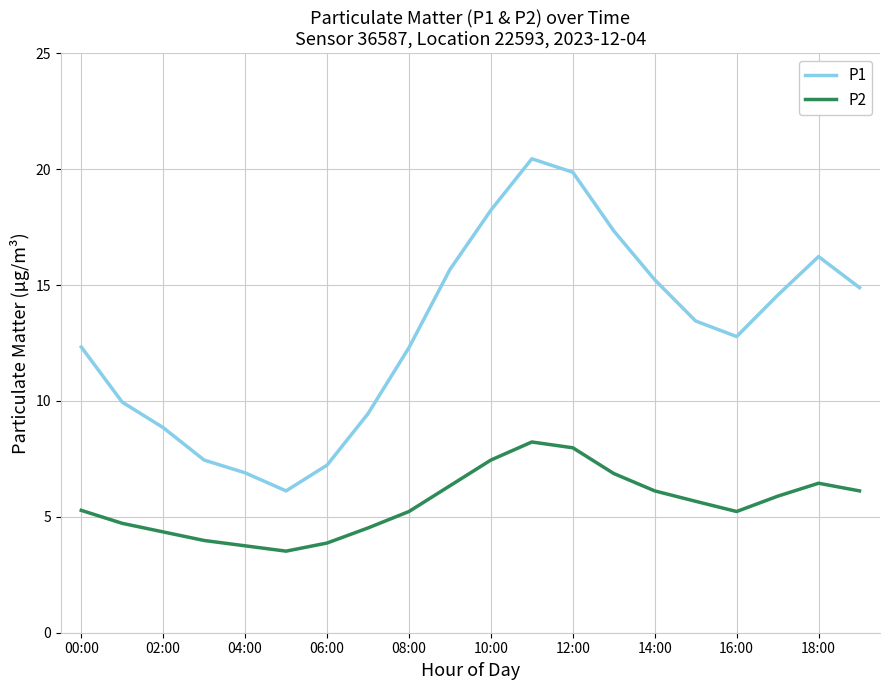

Which series has the largest total across all categories?

P1